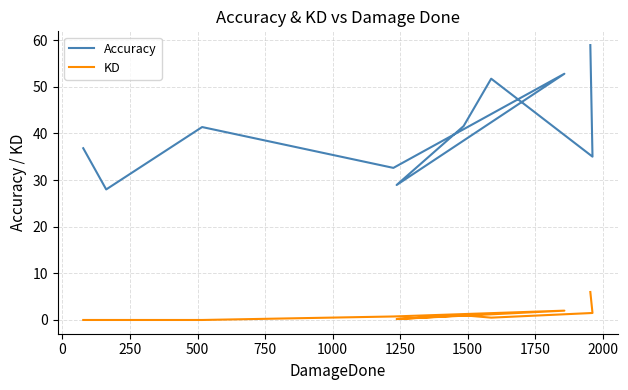

True or false: Accuracy and KD intersect in this chart.

False